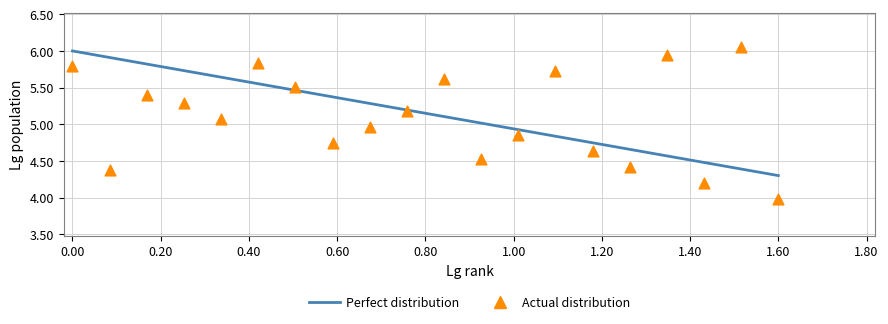

Is the value of Actual distribution at 10 greater than the value of Perfect distribution at 1.00?

Yes